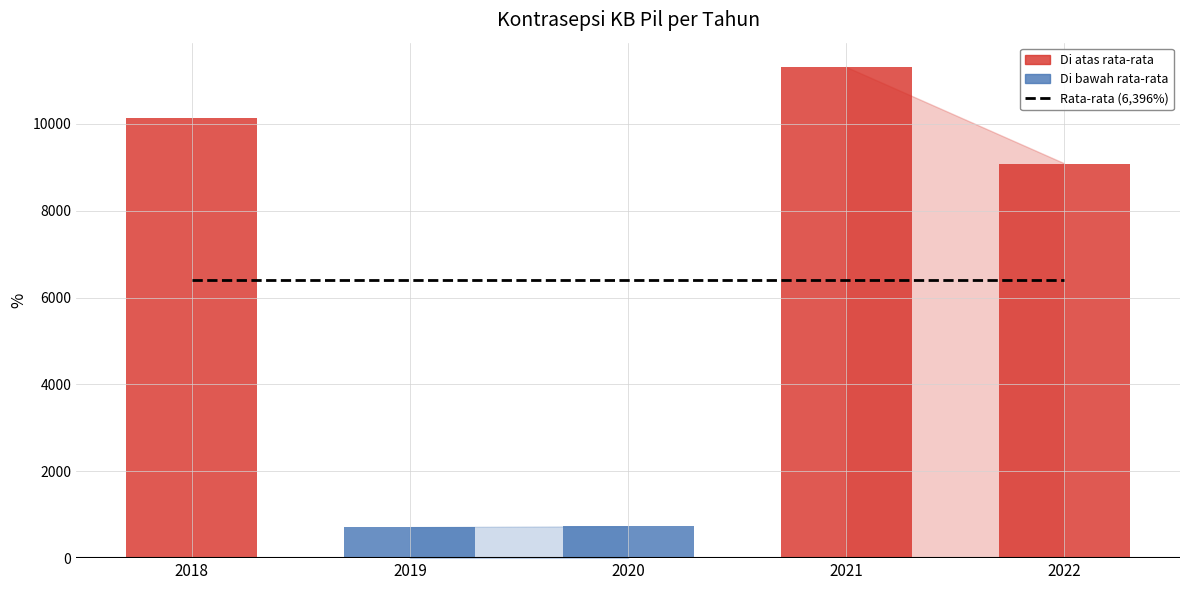

Reading left to right, transcribe all the data shown in this chart.

10144	715	735	11305	9085